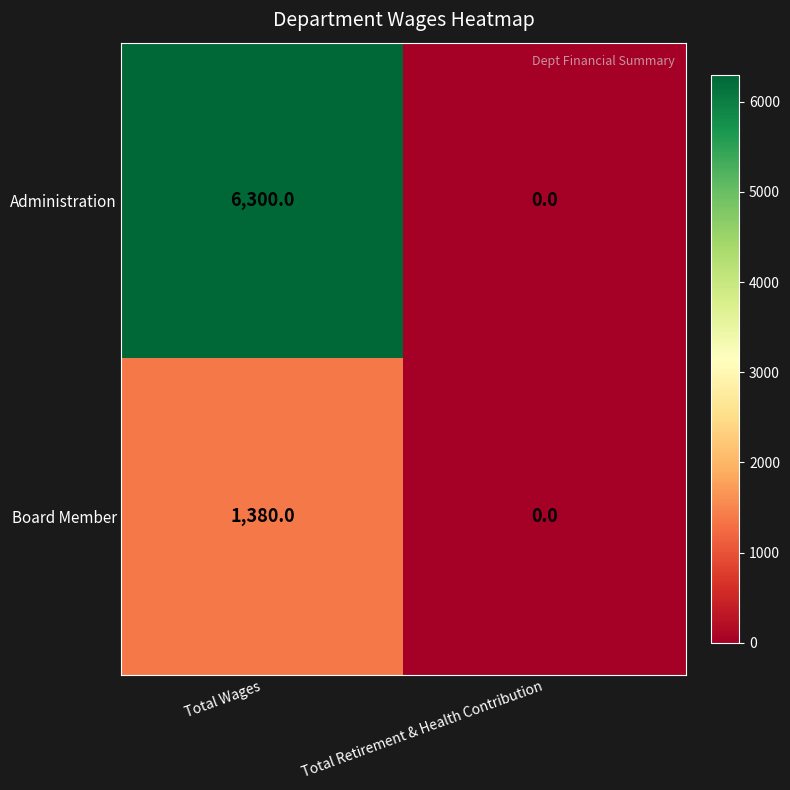

List the series in order of their overall mean, highest first.

Administration, Board Member